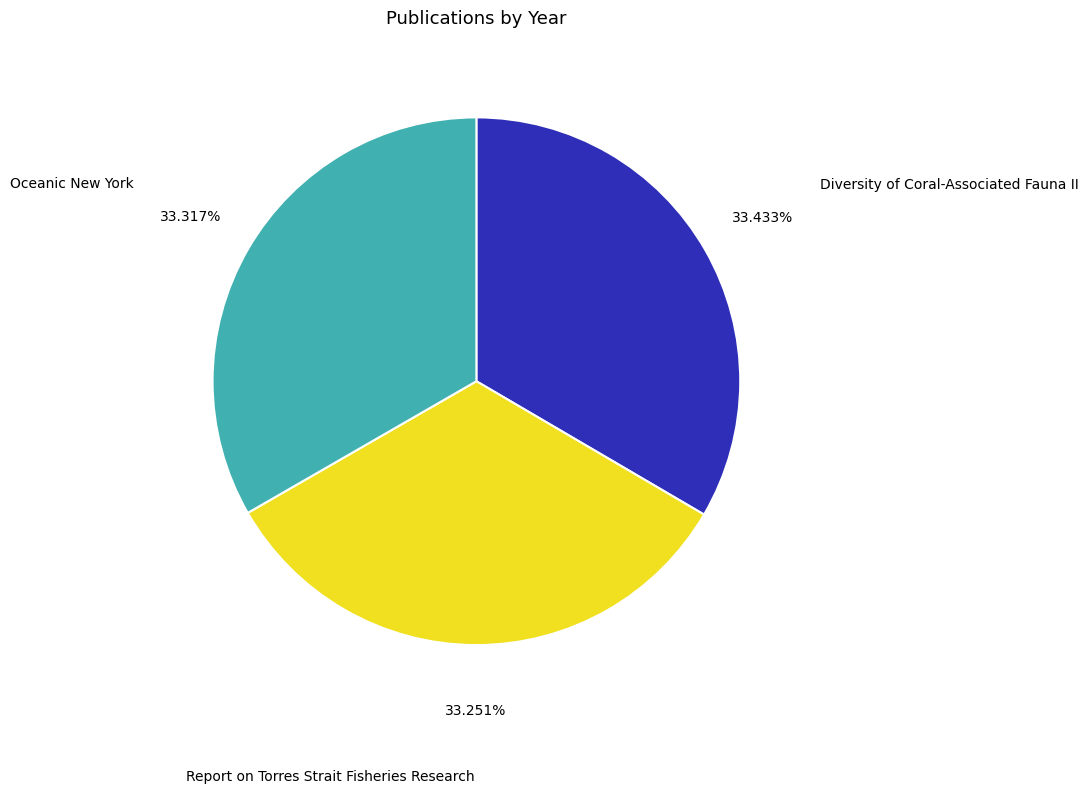

Approximately how many times larger is the value at Diversity of Coral-Associated Fauna II compared to Oceanic New York?

1.0